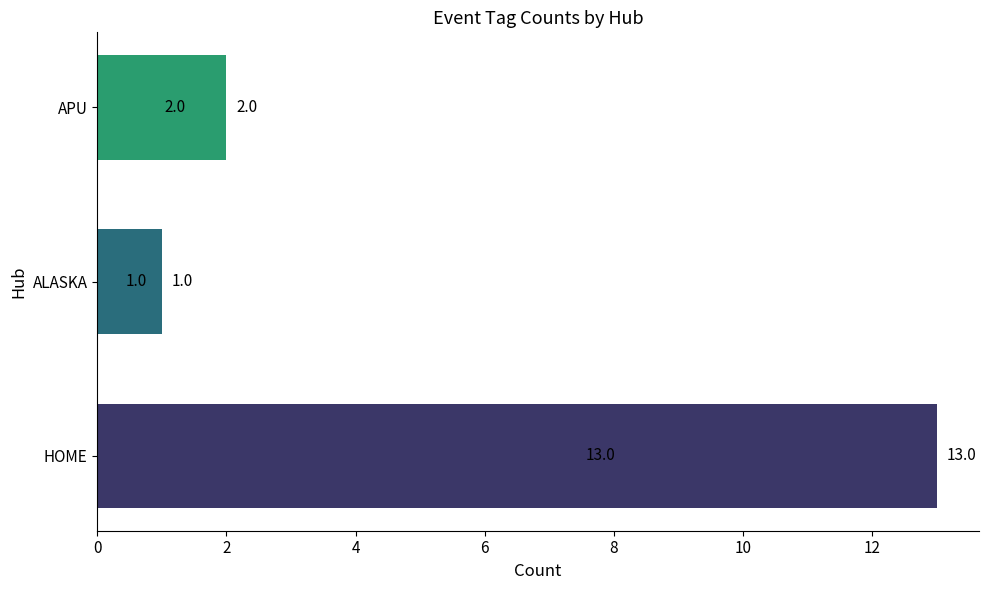

Which category has the lowest value across all series?

ALASKA